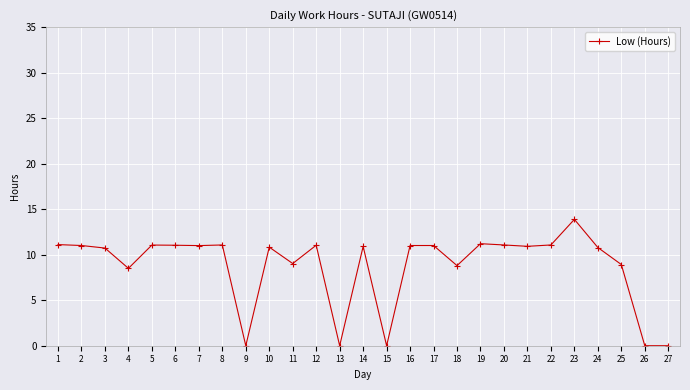

True or false: the data shows 11.0 at 12.

True